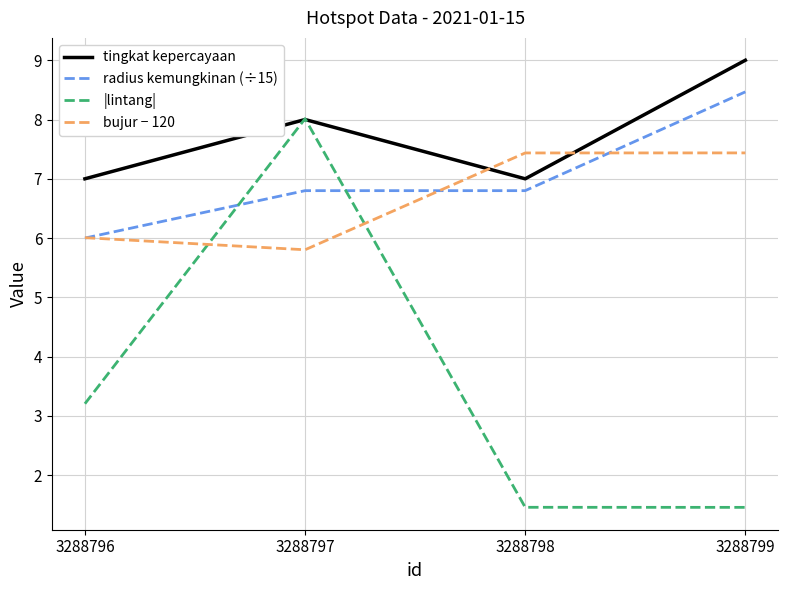

What is the highest value of the bujur − 120 series?

7.4